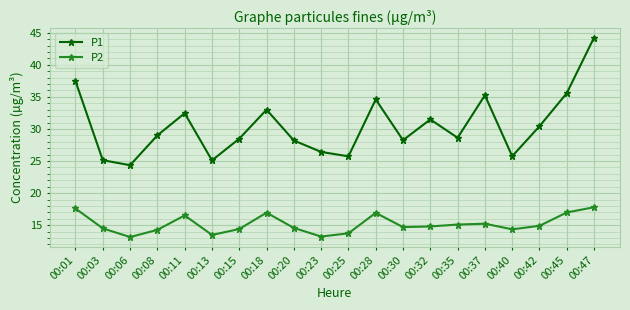

True or false: P2 and P1 intersect in this chart.

False